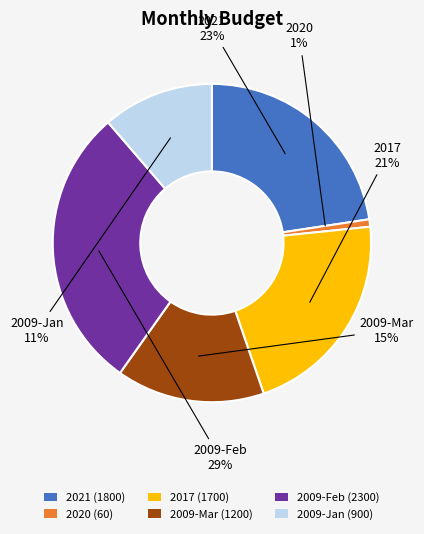

To the nearest percent, what portion does 2020 (60) represent?

1%